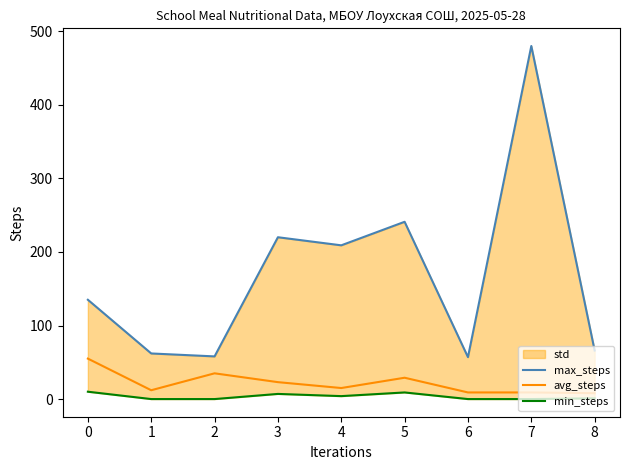

How many min_steps values are between 0 and 7?

7